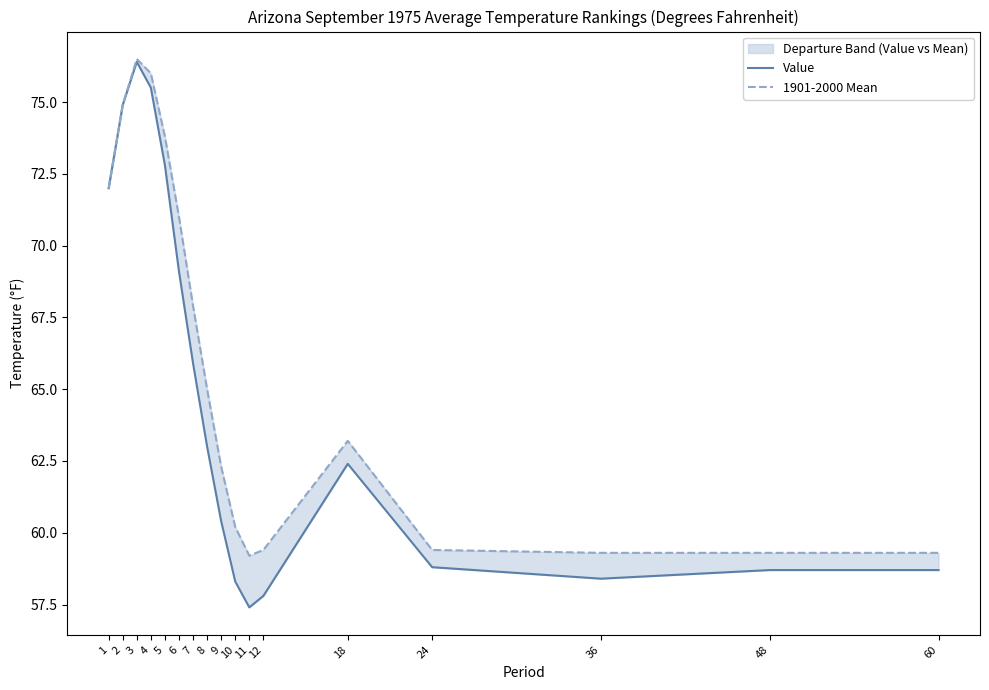

How many data points in Value are less than 62?

8